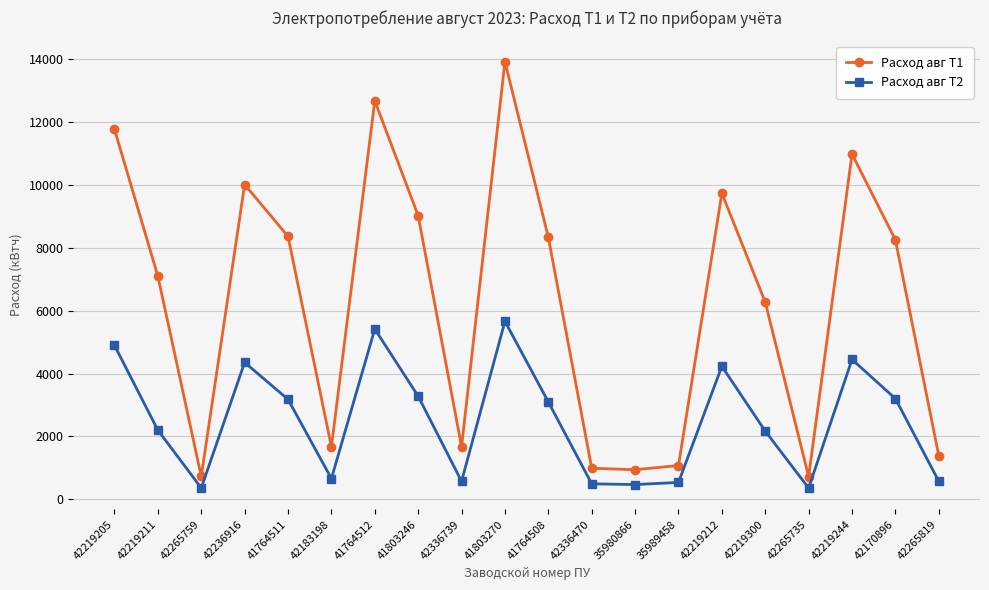

In Расход авг Т2, how many points are higher than both neighbors (excluding endpoints)?

5